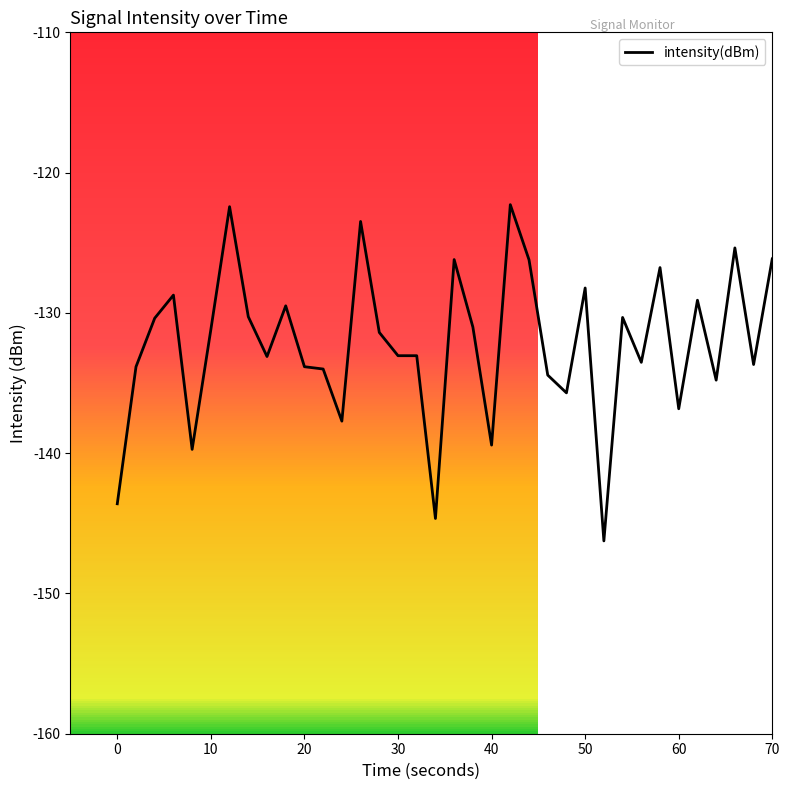

What is the average value?

-131.8